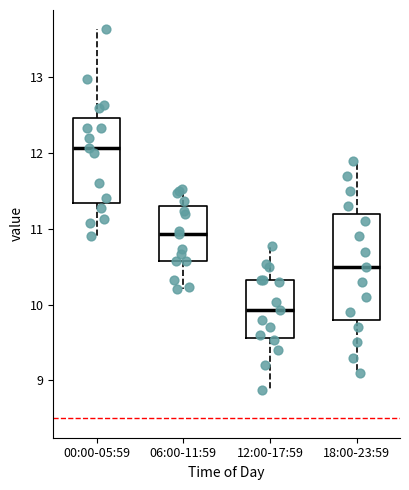

Where does the median line of the box for 12:00-17:59 sit on the y-axis? The values are not printed on the chart, so give them approximately, as read against the axis.

9.9